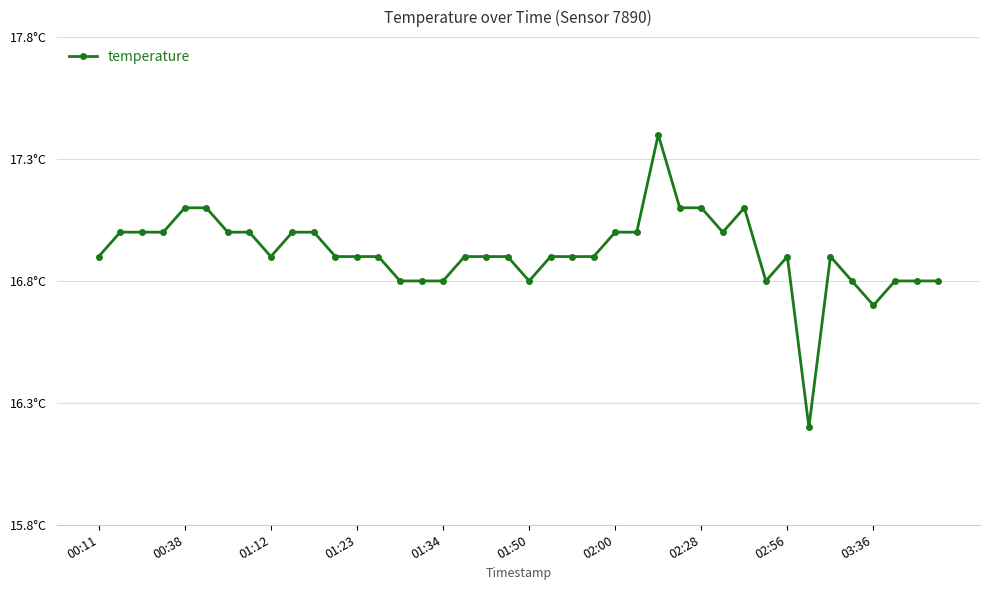

True or false: there are more than 0 points higher than both neighbors.

True